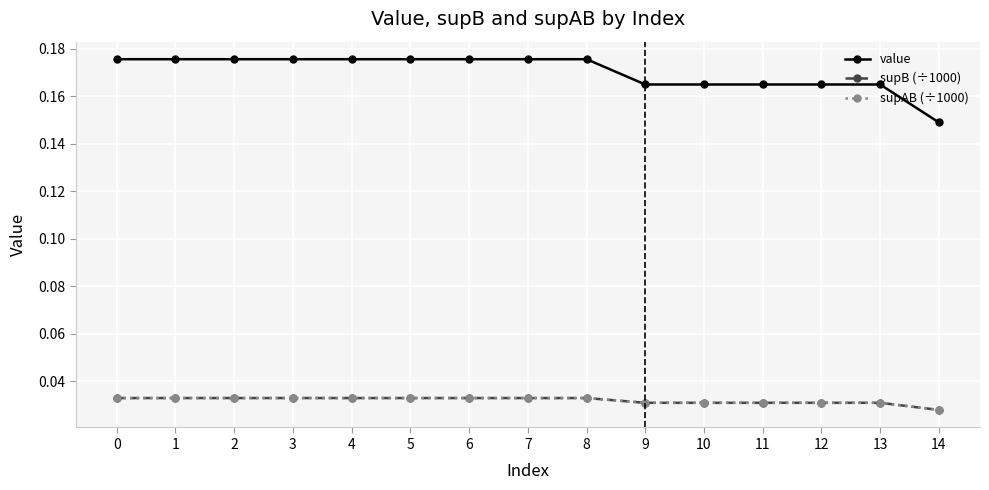

True or false: supAB (÷1000) has a value of 0.0 at 6.

False